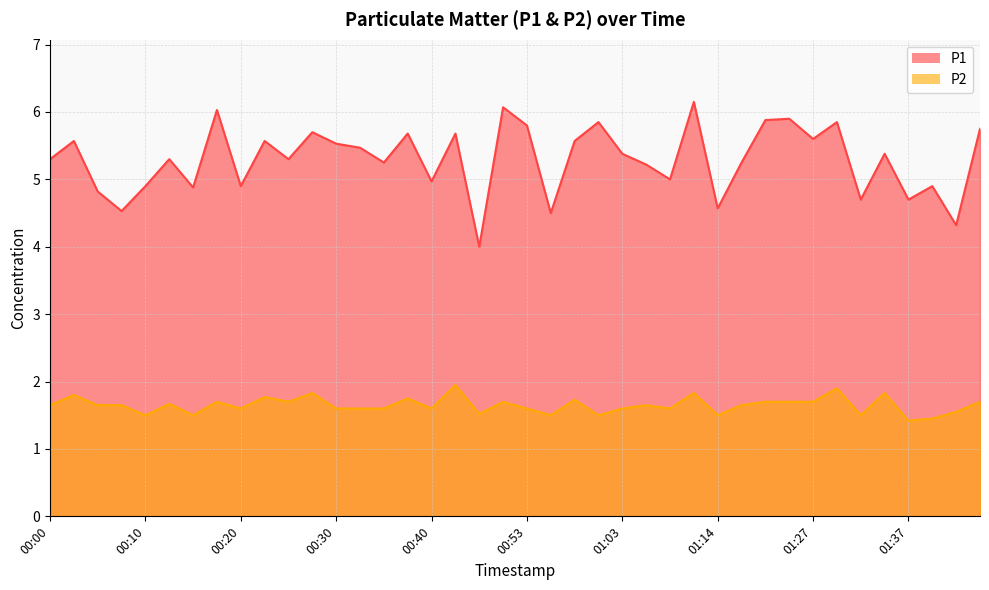

At 00:45, list the series in order from largest to smallest.

P1, P2